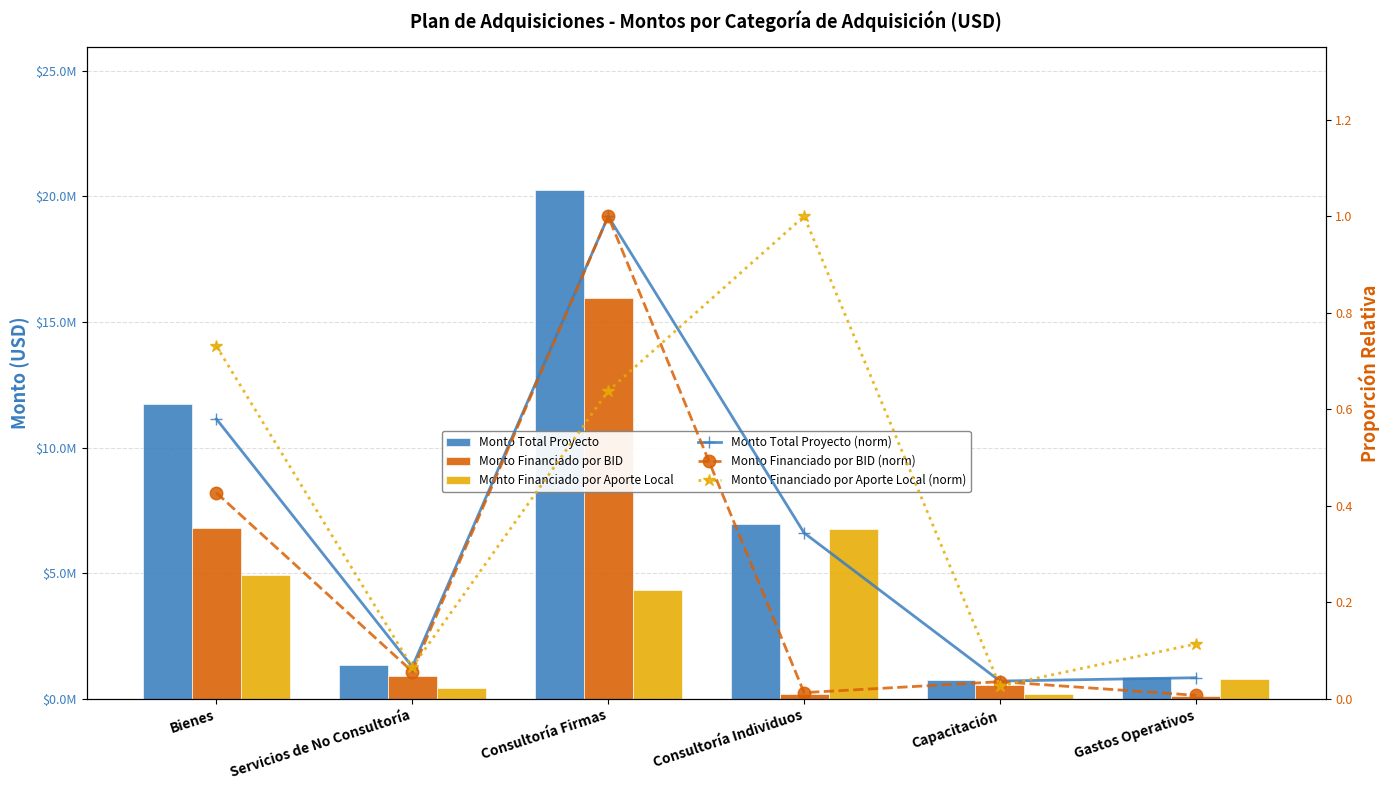

What position from the right is Consultoría Firmas?

4